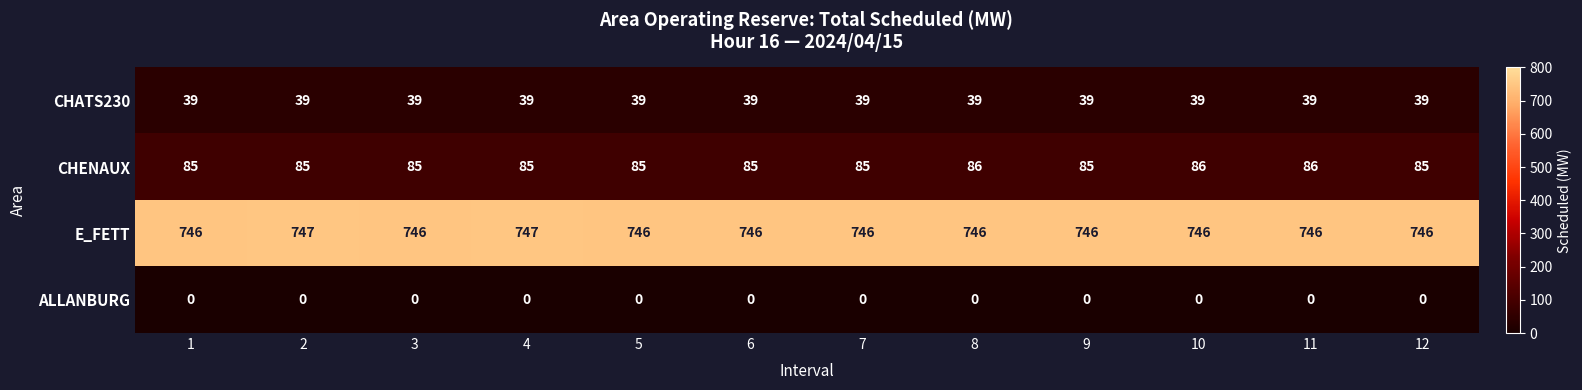

What is the total value across all series at 6?

870